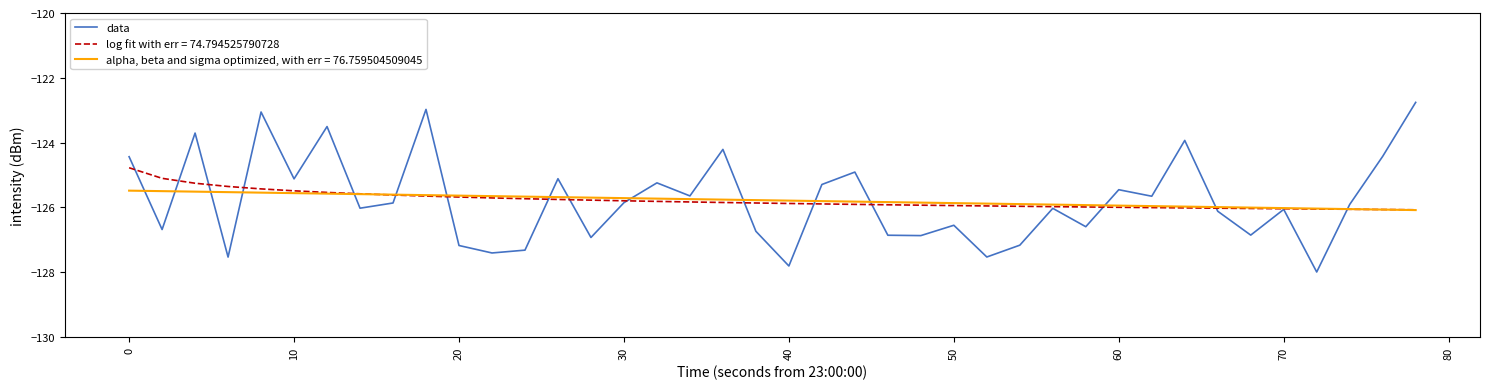

Rank the series by their maximum value, from lowest to highest.

alpha, beta and sigma optimized, with err = 76.759504509045, log fit with err = 74.794525790728, data